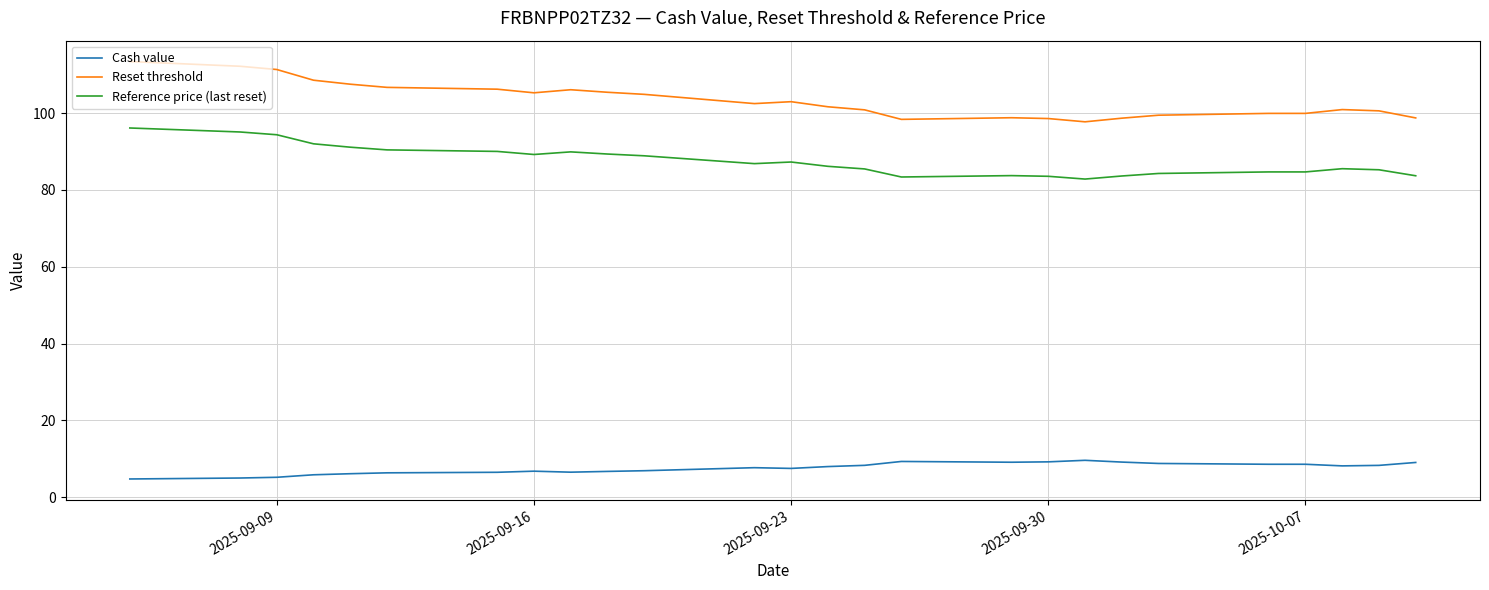

True or false: Reset threshold and Cash value intersect in this chart.

False